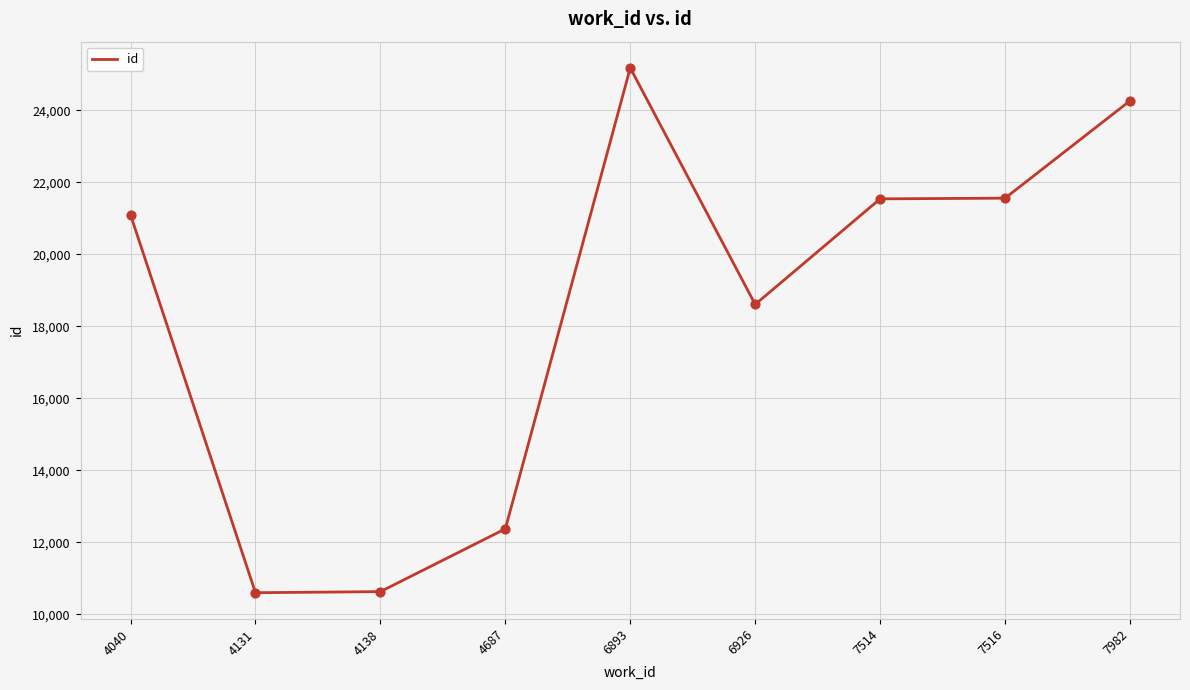

Between 4131 and 4687, which is larger?

4687